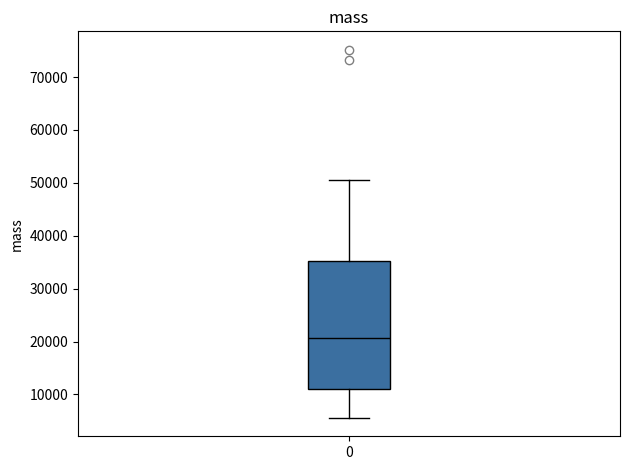

Read this box plot against the y-axis: the position of the median line, the range covered by the box, and the ends of both whiskers. The values are not printed on the chart, so give them approximately, as read against the axis.

median 21000, box 11000 to 35000, whiskers 6000 to 51000